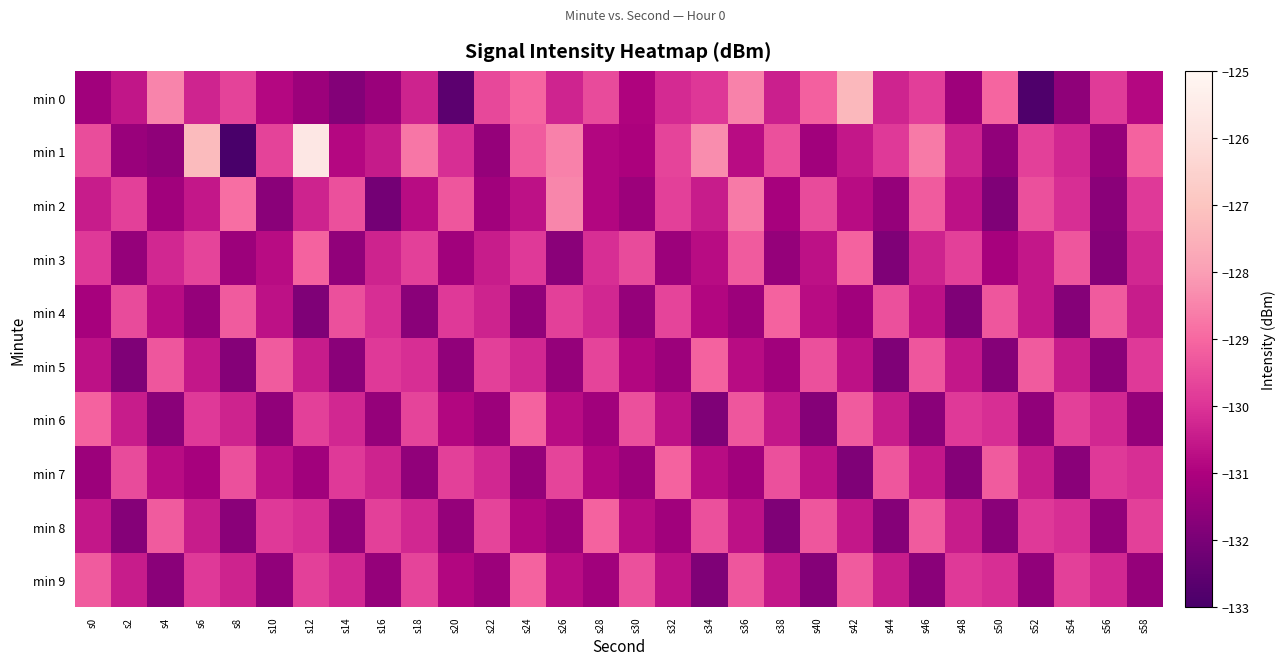

Is it true that min 2 equals -131.9 at s50?

True